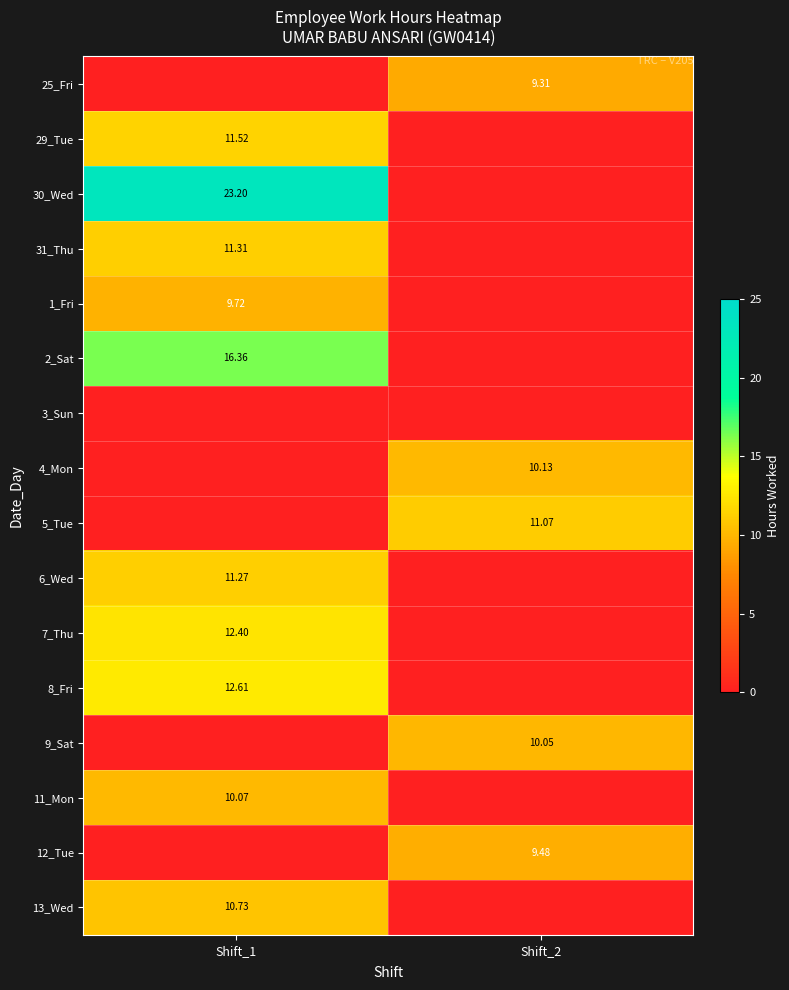

Is the value of 29_Tue at Shift_1 greater than the value of 11_Mon at Shift_1?

Yes